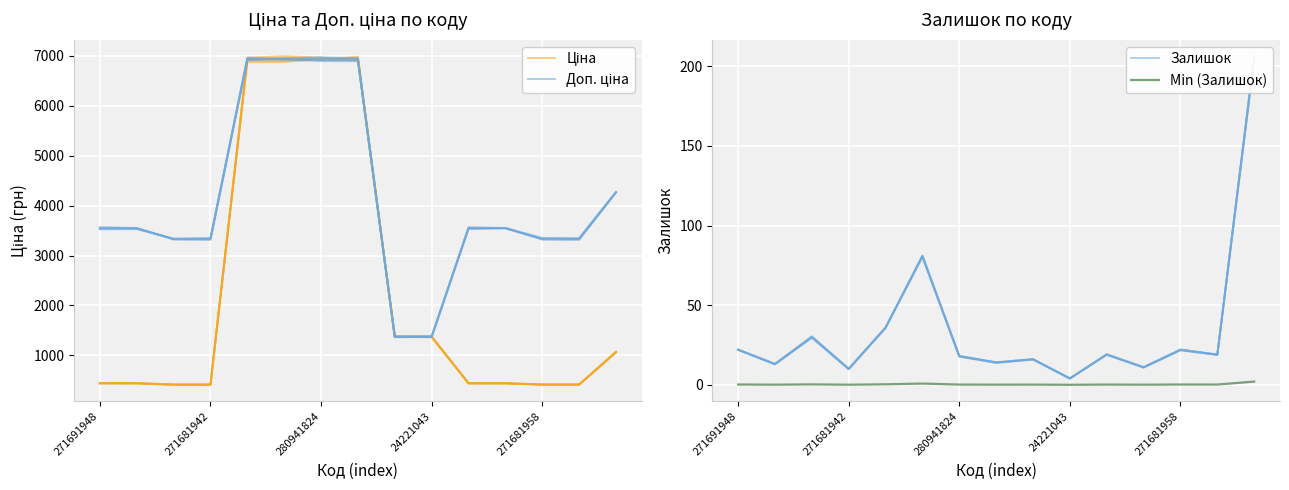

Which series changed the most between 7 and 13?

Ціна